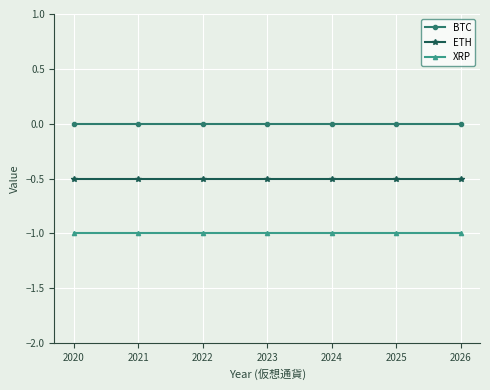

True or false: ETH and BTC cross at least once.

False